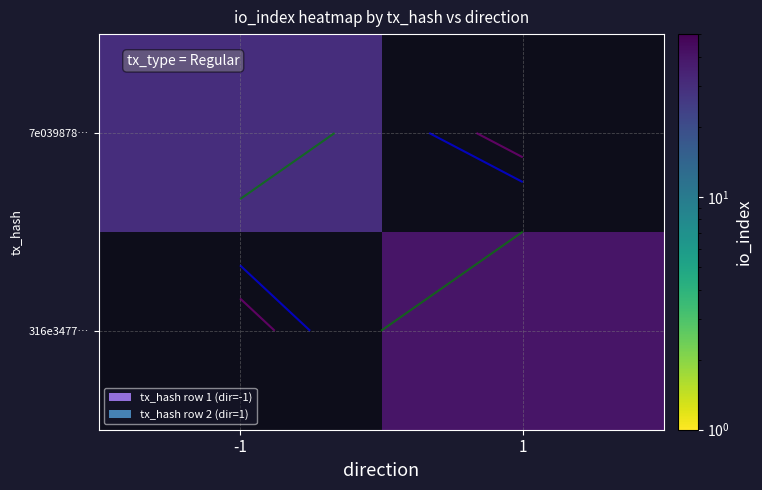

The 7e039878… series shows 30.0 at -1. True or false?

True